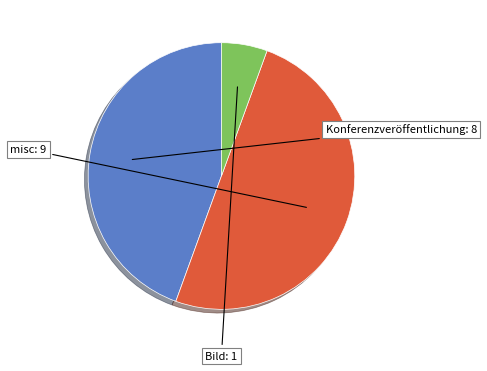

How many segments does this pie chart have?

3